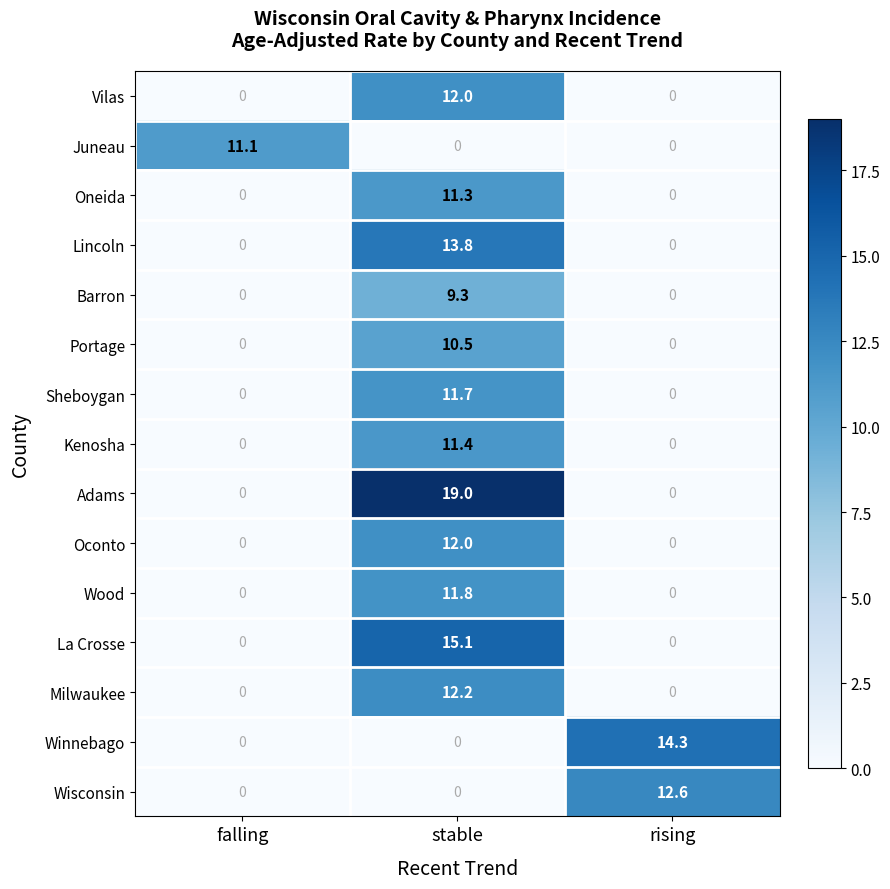

What is the difference between the Lincoln values at falling and stable?

13.8